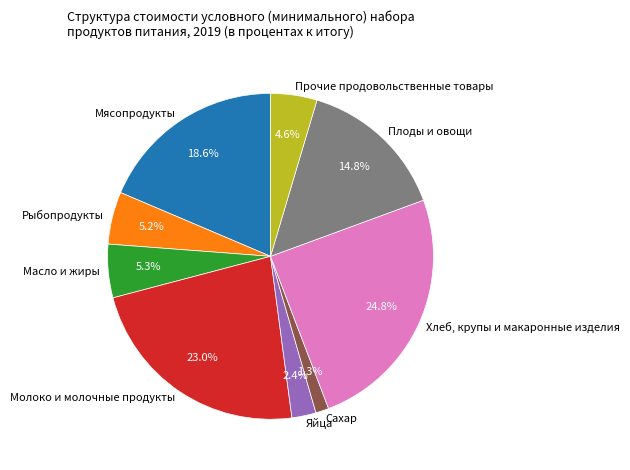

What is the total percentage of Прочие продовольственные товары and Мясопродукты?

23.2%